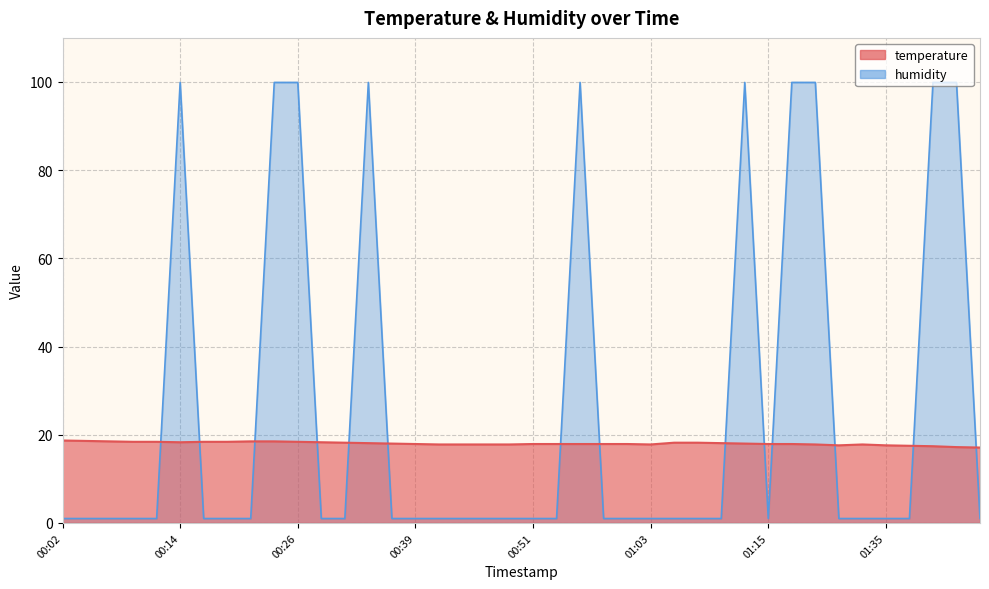

Where is the first local maximum for humidity?

00:14